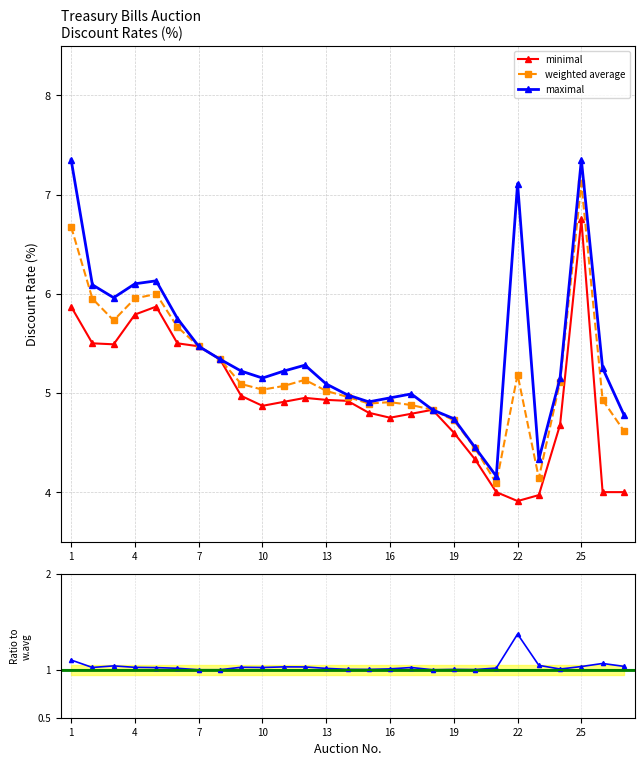

Reading left to right, transcribe all the data shown in this chart.

minimal: 5.9	5.5	5.5	5.8	5.9	5.5	5.5	5.3	5.0	4.9	4.9	5.0	4.9	4.9	4.8	4.8	4.8	4.8	4.6	4.3	4.0	3.9	4.0	4.7	6.8	4.0	4.0
weighted average: 6.7	6.0	5.7	6.0	6.0	5.7	5.5	5.3	5.1	5.0	5.1	5.1	5.0	5.0	4.9	4.9	4.9	4.8	4.7	4.4	4.1	5.2	4.1	5.1	7.1	4.9	4.6
maximal: 7.3	6.1	6.0	6.1	6.1	5.8	5.5	5.3	5.2	5.2	5.2	5.3	5.1	5.0	4.9	5.0	5.0	4.8	4.7	4.5	4.2	7.1	4.3	5.2	7.3	5.2	4.8